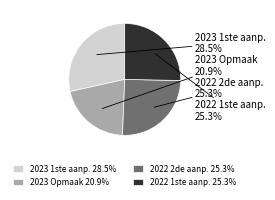

Combined, do 2022 1ste aanp. 25.3% and 2023 1ste aanp. 28.5% account for over 50%?

Yes